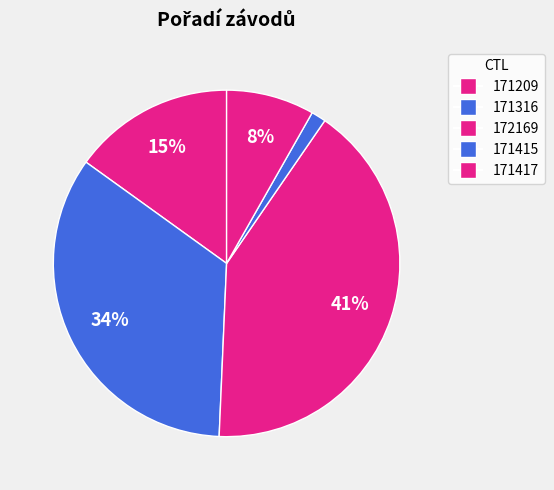

Combined, do 171415 and 171209 account for over 50%?

No